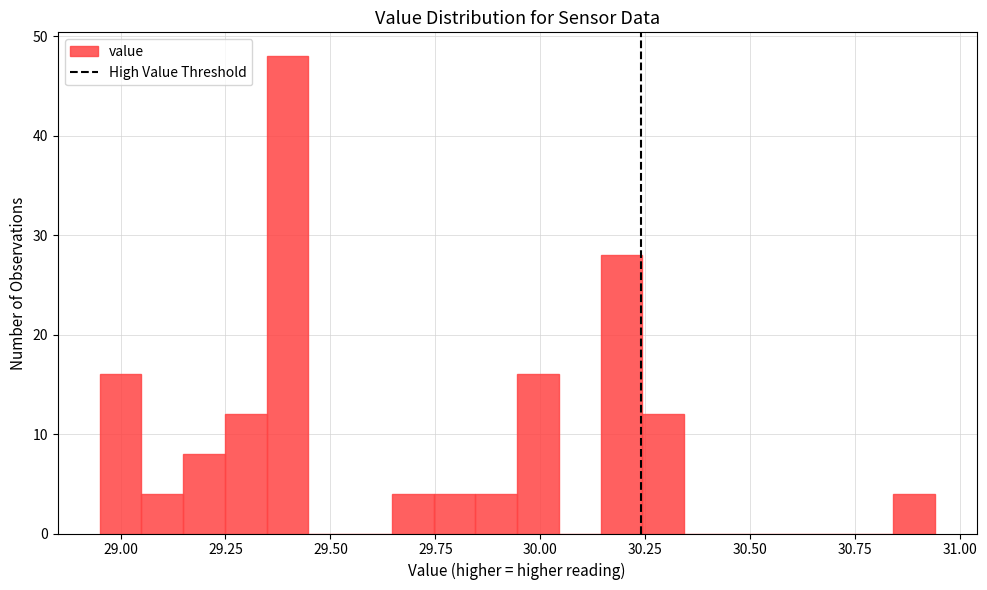

Read against the x-axis, roughly where is the centre of the tallest bar?

29.40